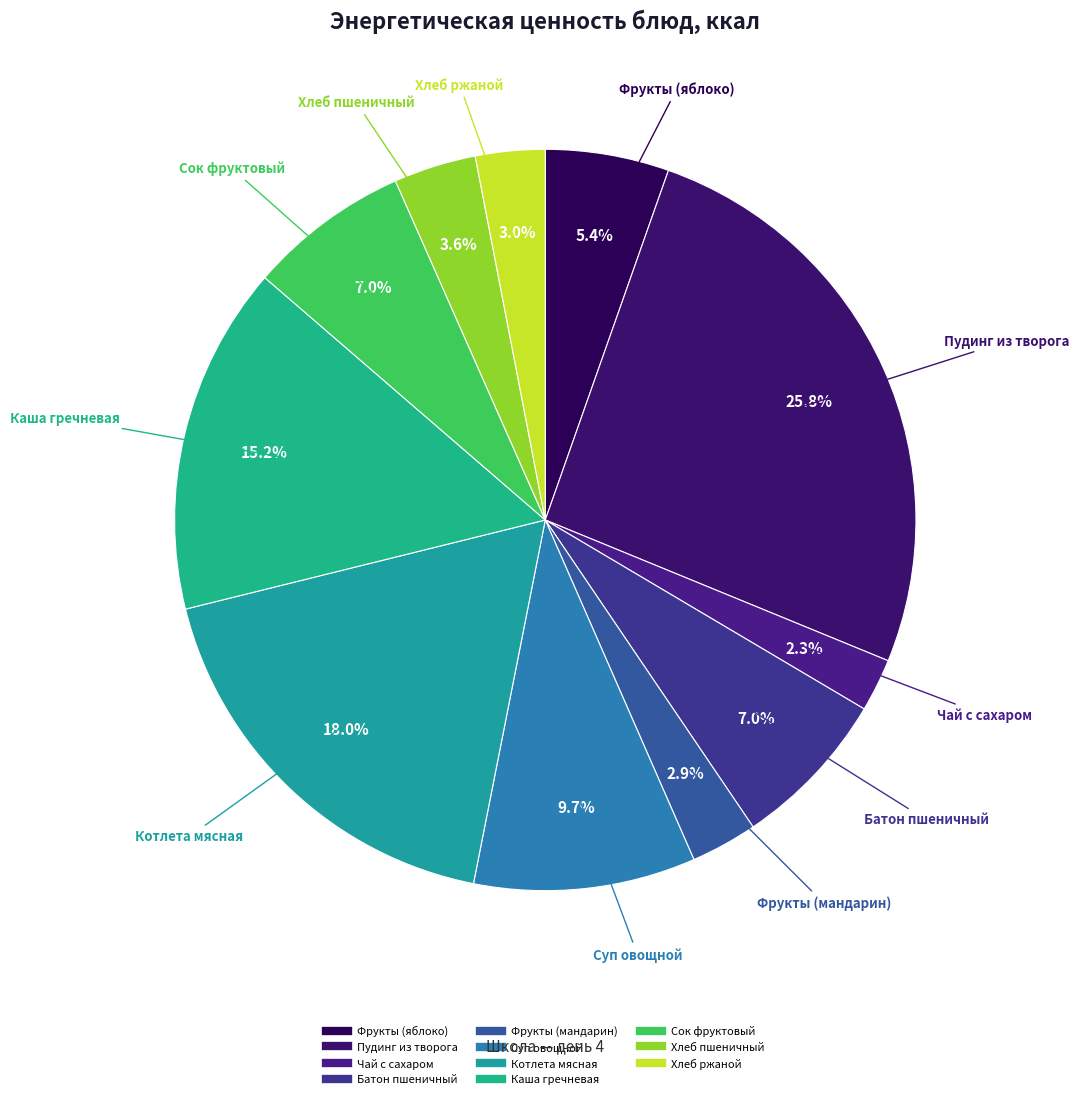

How many segments does this pie chart have?

11